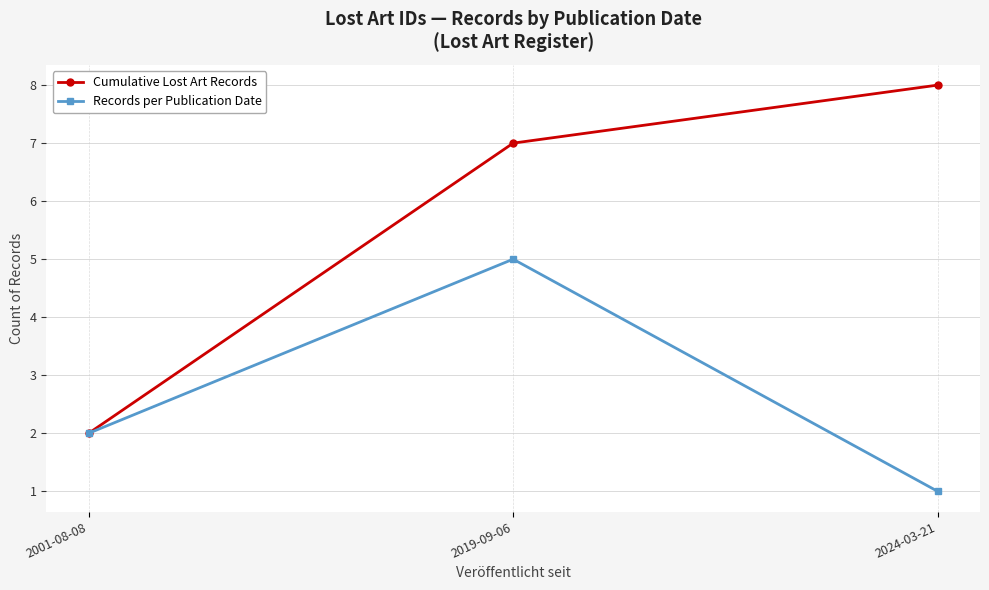

Does the chart have visible grid lines?

Yes